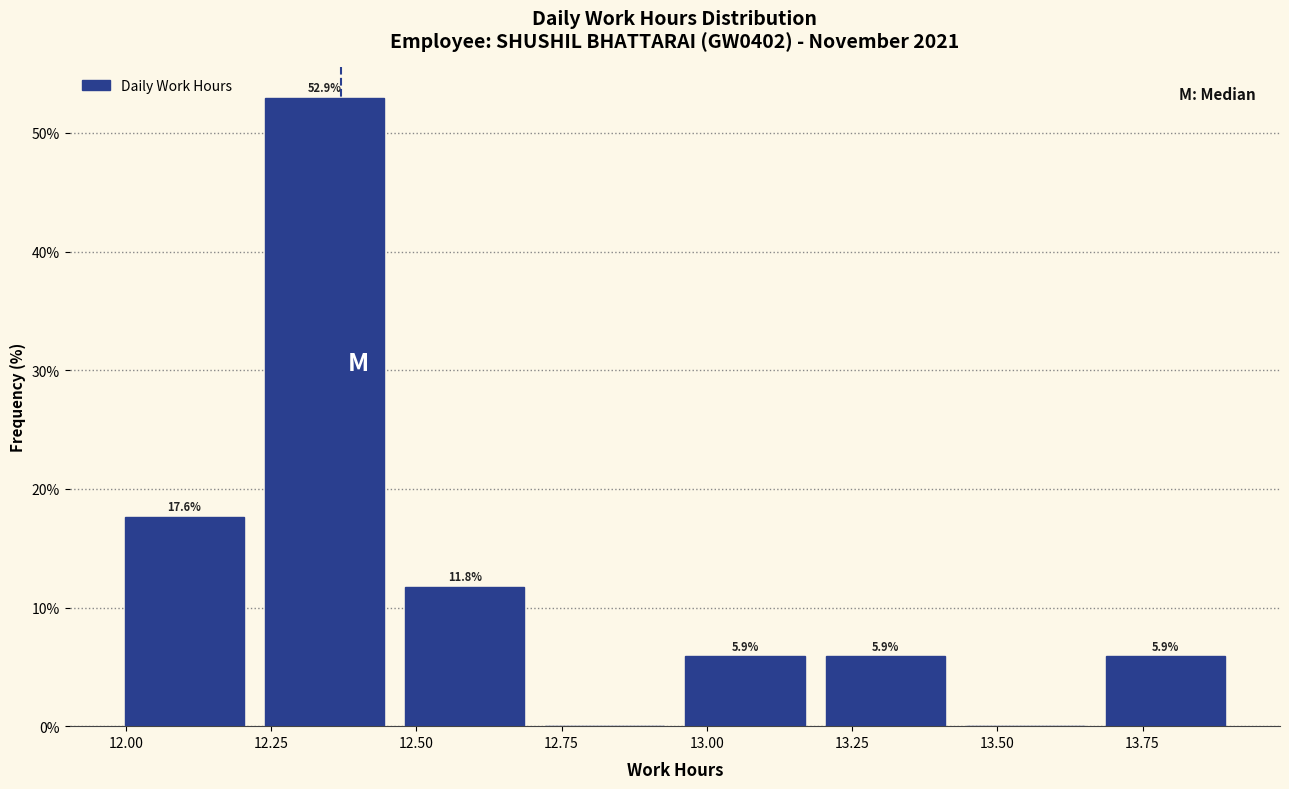

Which range on the x-axis has the tallest bar?

12.20 to 12.45